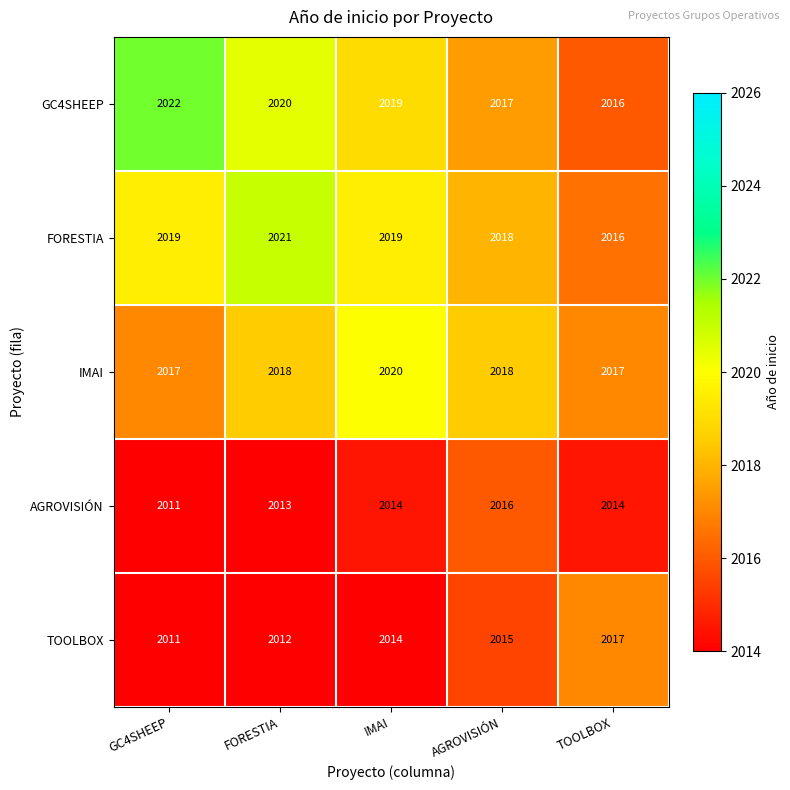

What is the sum of all FORESTIA values?

10093